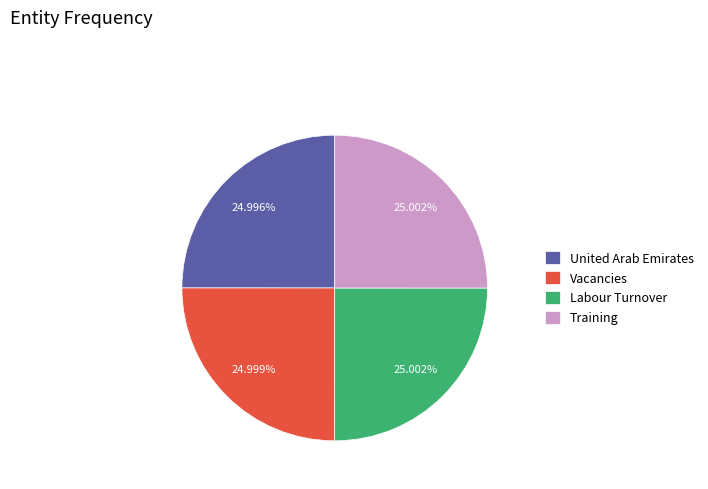

What percentage is the Labour Turnover slice, to the nearest percent?

25%